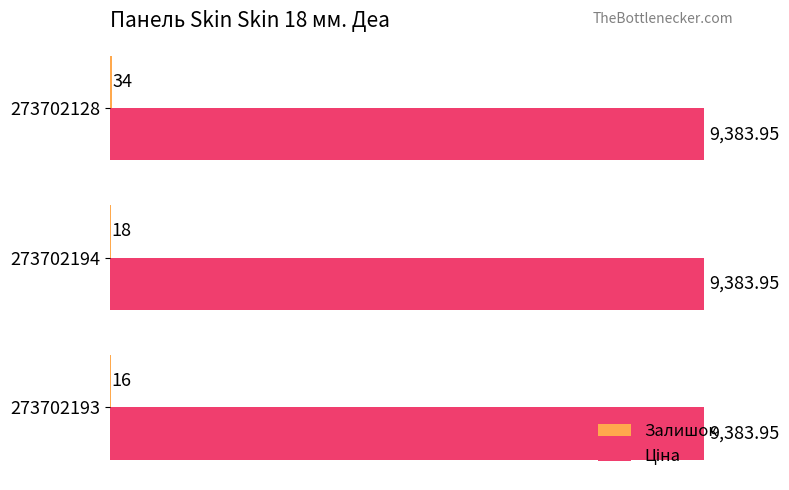

At which category is the sum across all series the highest?

273702128